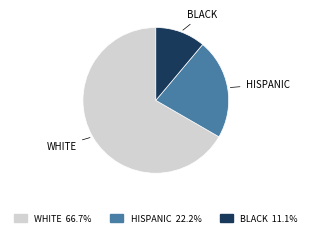

Is there any slice that represents more than half of the pie?

Yes